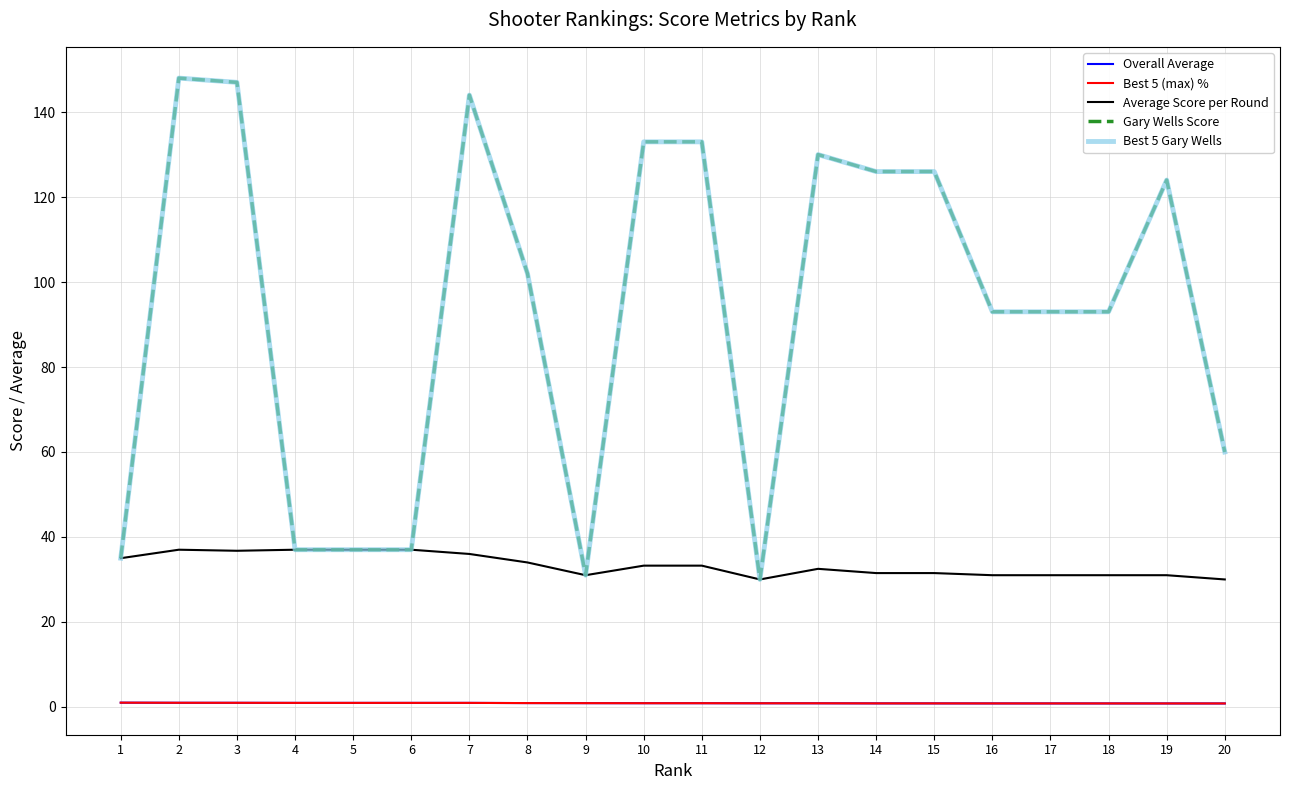

Is this an area chart (filled region under the line)?

No